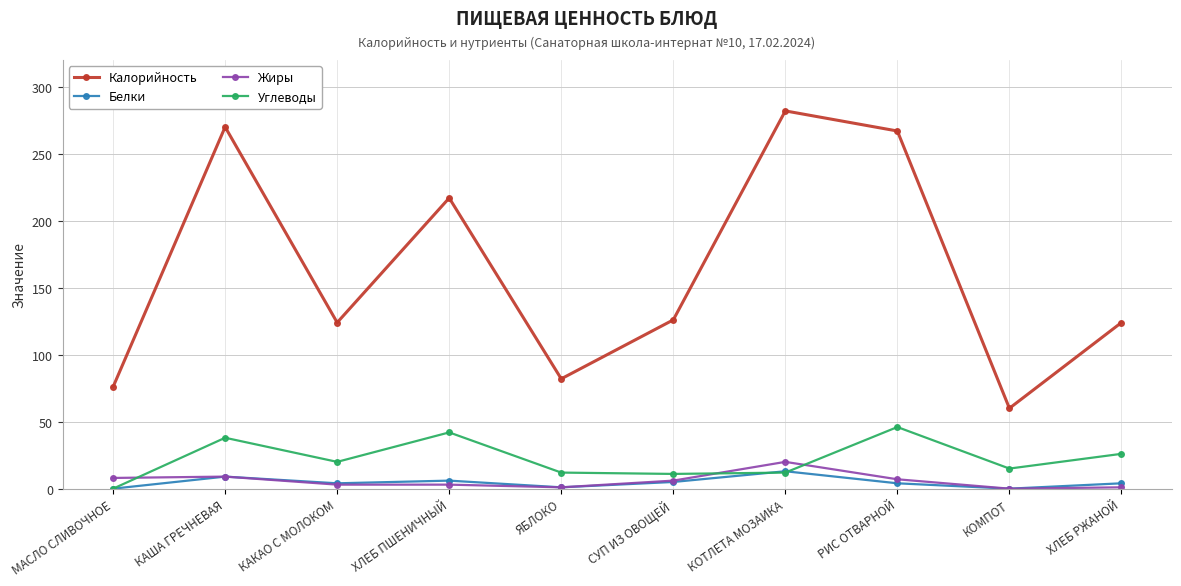

What position from the right is КОТЛЕТА МОЗАИКА?

4